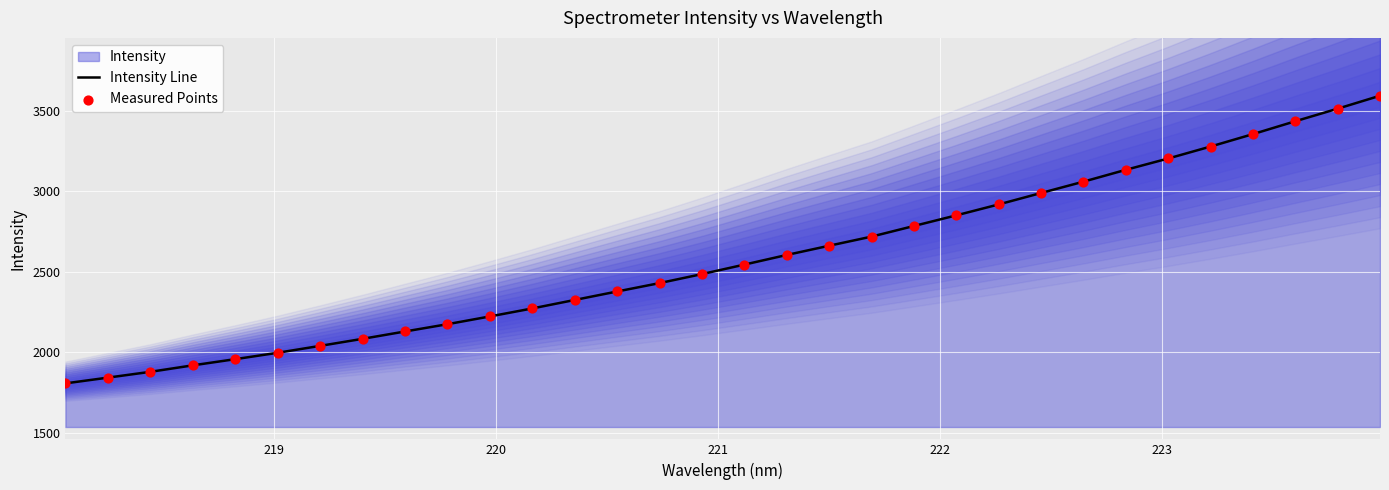

What is the maximum value for Intensity Line?

3593.8